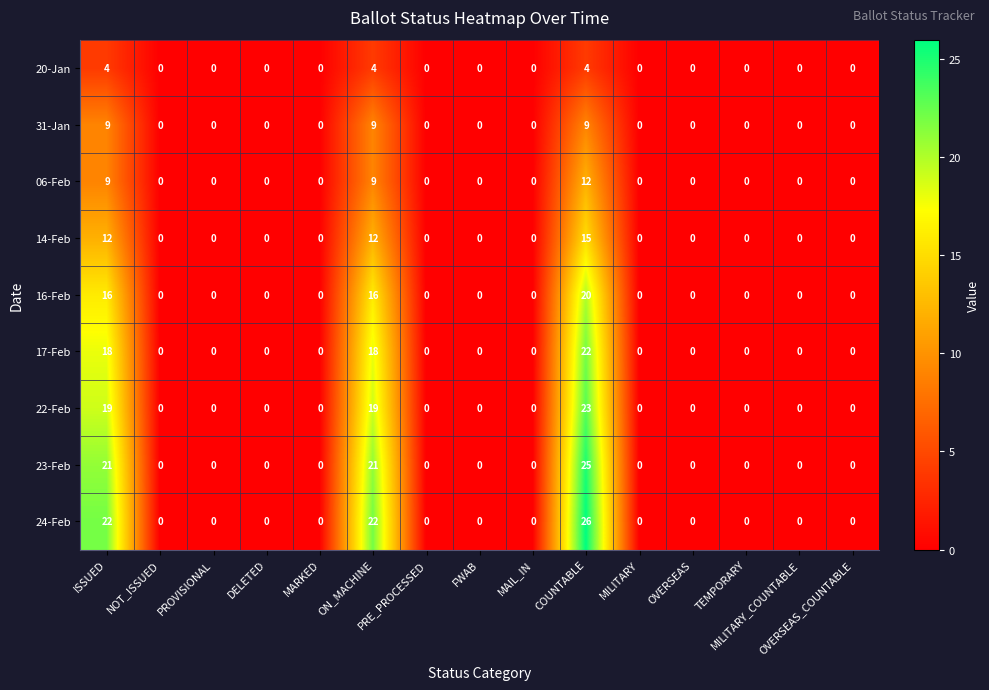

What is the difference between the maximum and minimum values in the 24-Feb series?

26